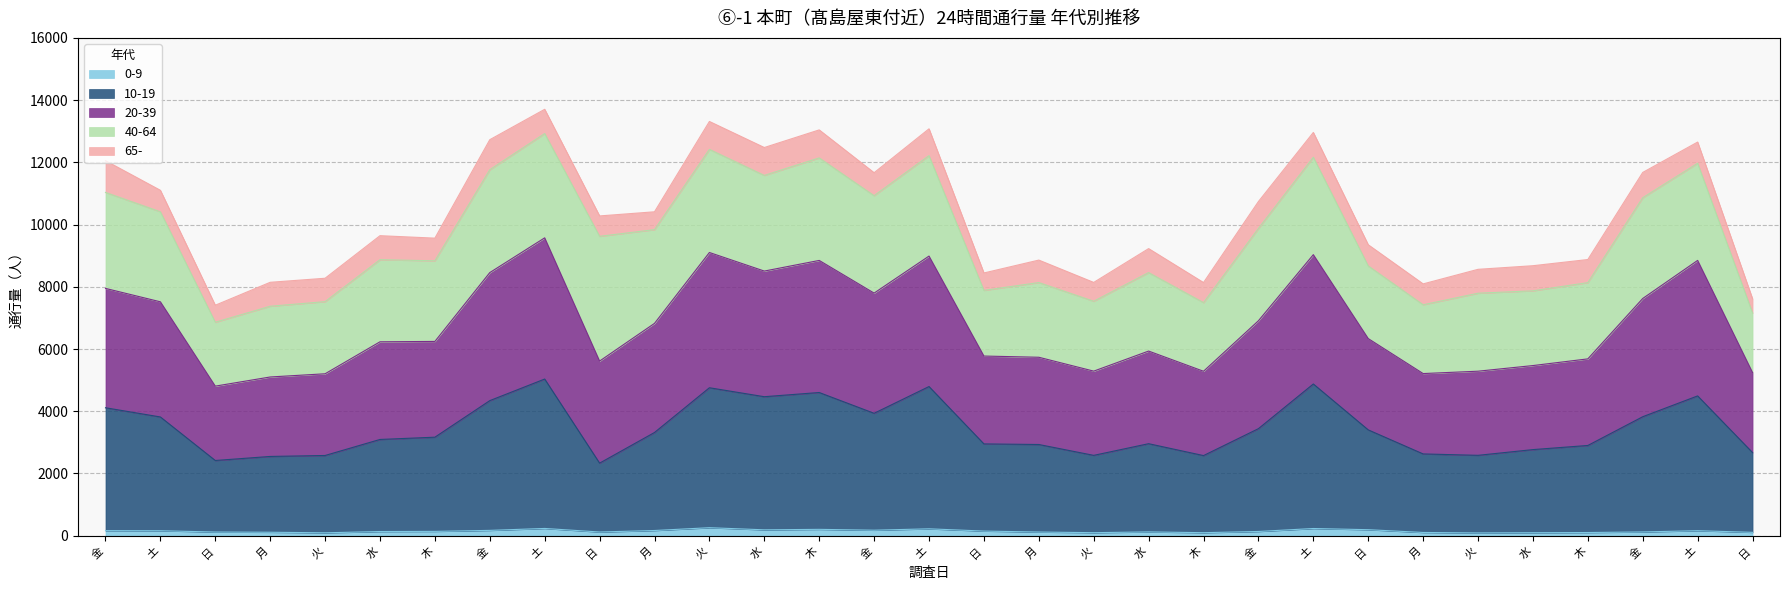

Does the chart have visible grid lines?

Yes